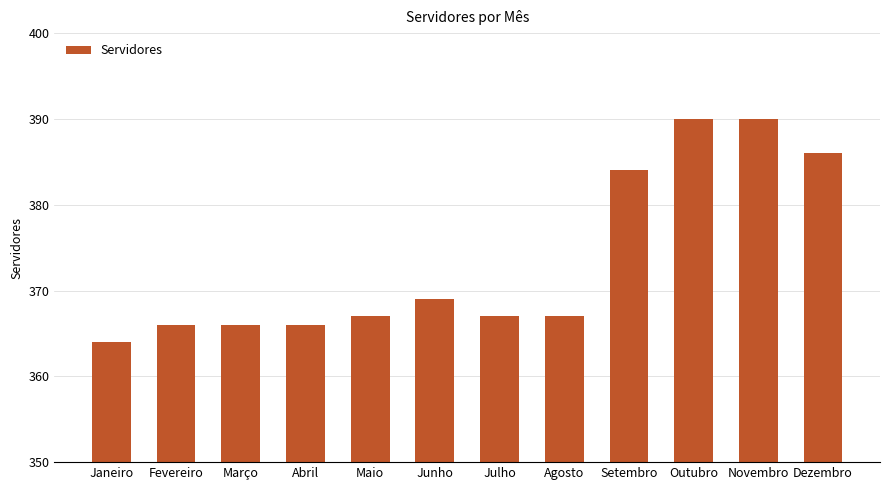

What is the minimum value shown in the chart?

364